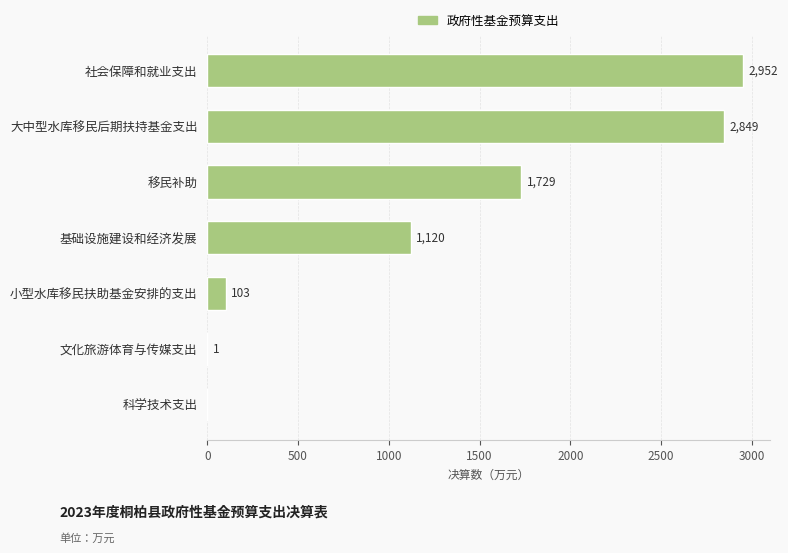

The value at 基础设施建设和经济发展 is 1835. True or false?

False